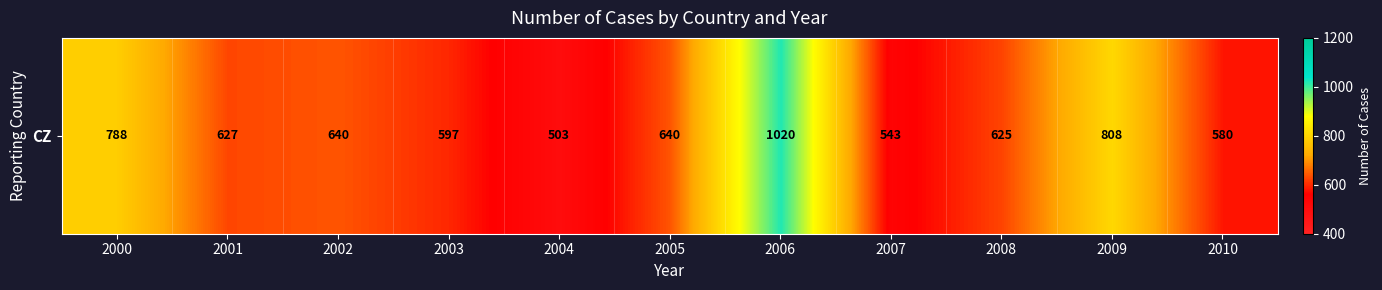

Read the value at 2004.

503